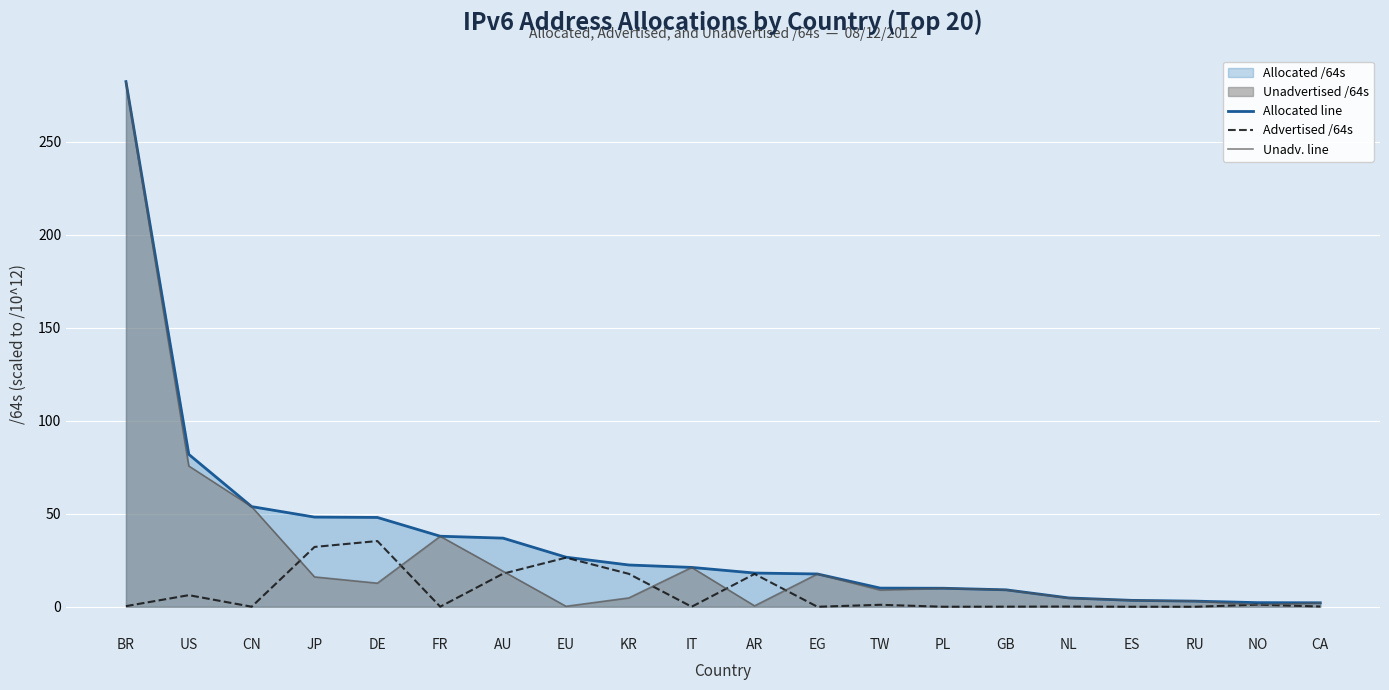

True or false: Allocated line has a value of 133.4 at BR.

False